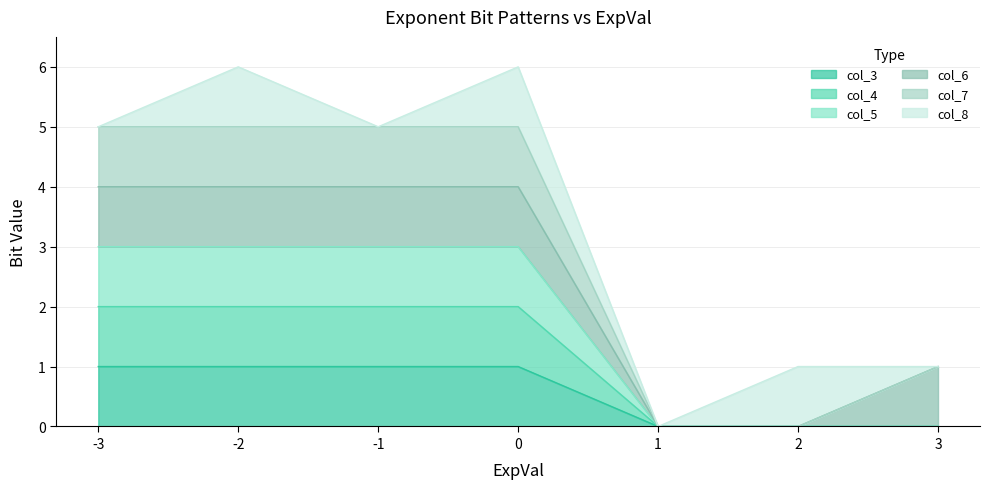

What is the sum of all col_4 values?

8